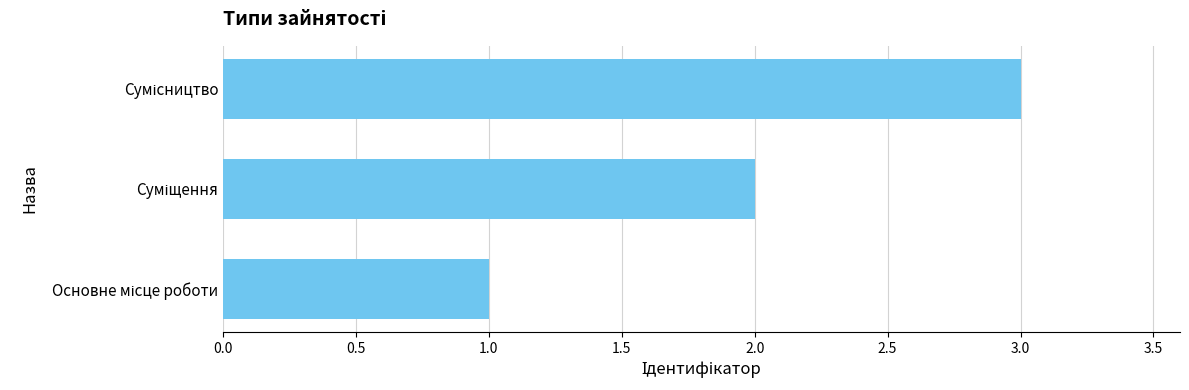

Are the bars horizontal?

Yes